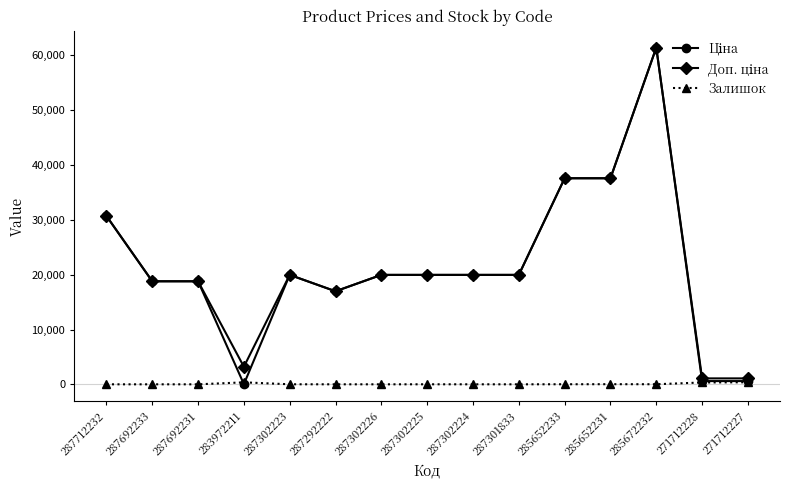

Which category has the highest value across all series?

285672232